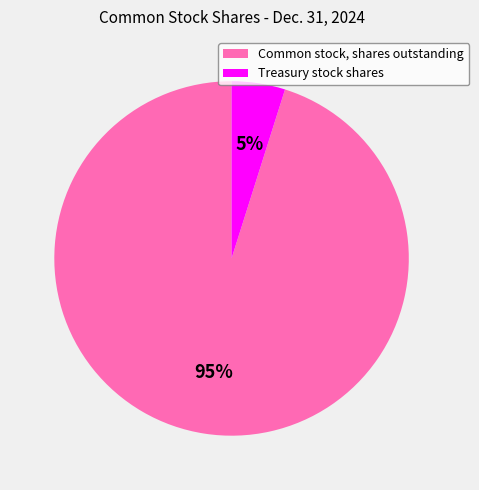

To the nearest percent, what percentage of the pie is Common stock, shares outstanding?

95%